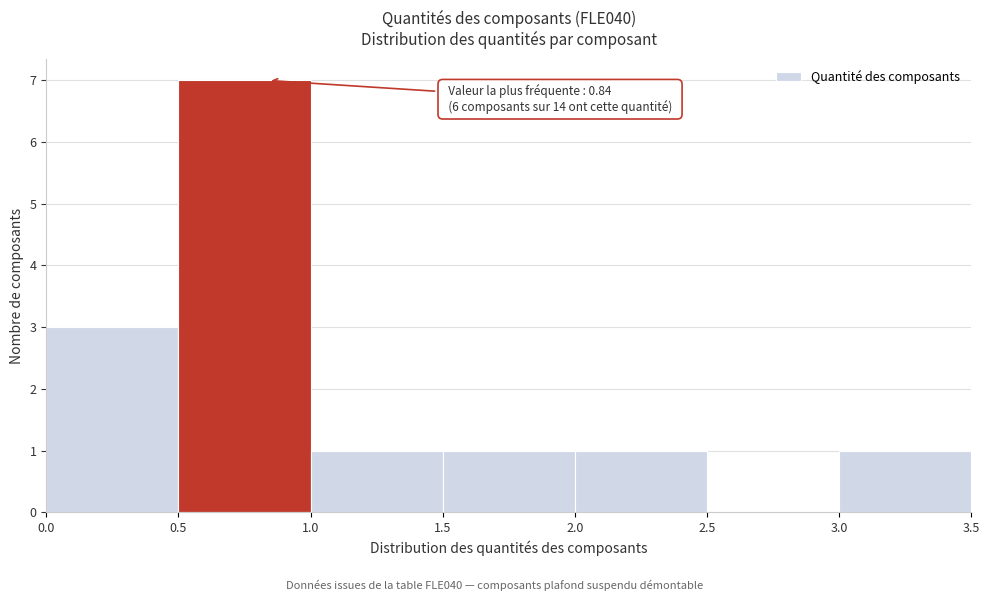

Which range on the x-axis has the tallest bar?

0.5 to 1.0